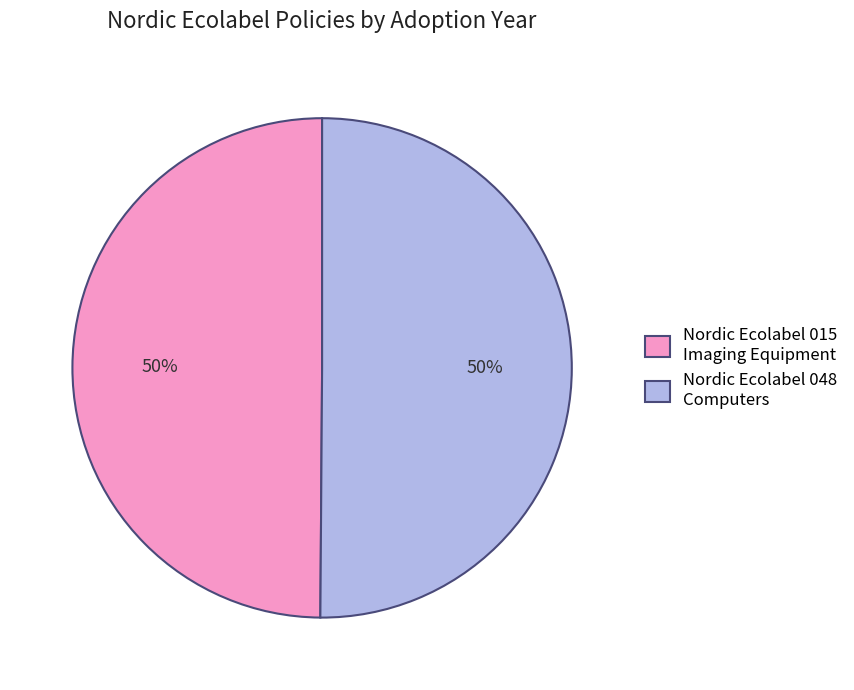

True or false: Nordic Ecolabel 048 Computers accounts for 50% of the total.

True